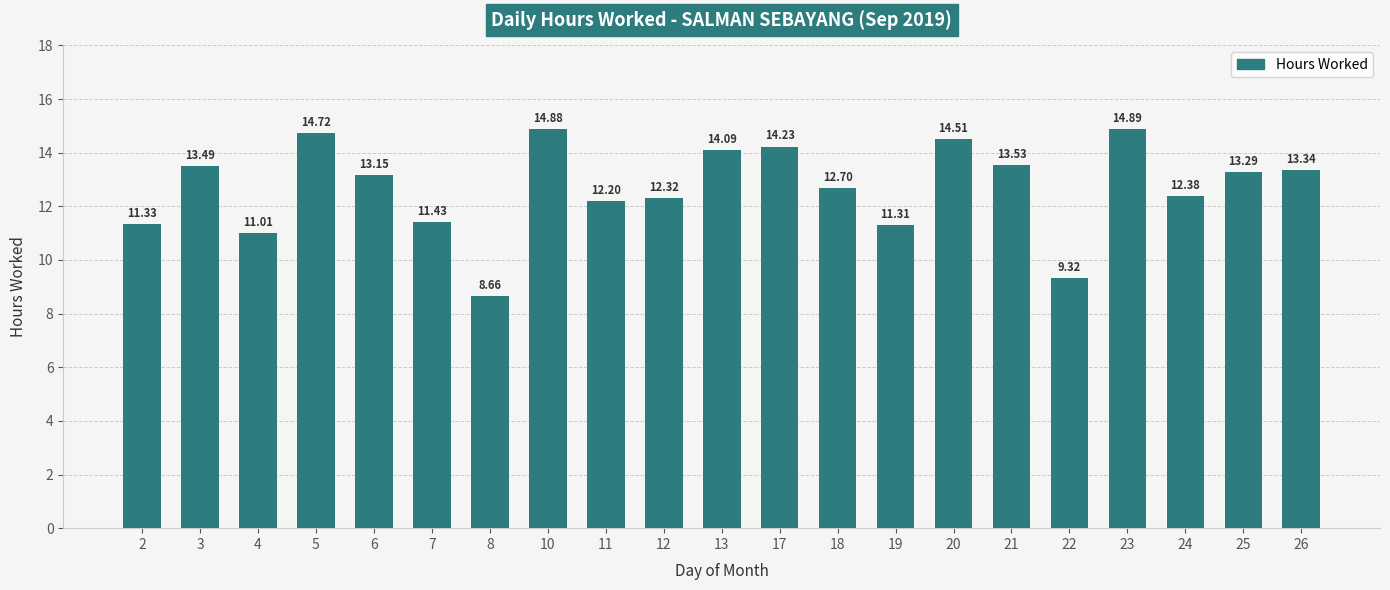

What is the smallest value displayed?

8.7